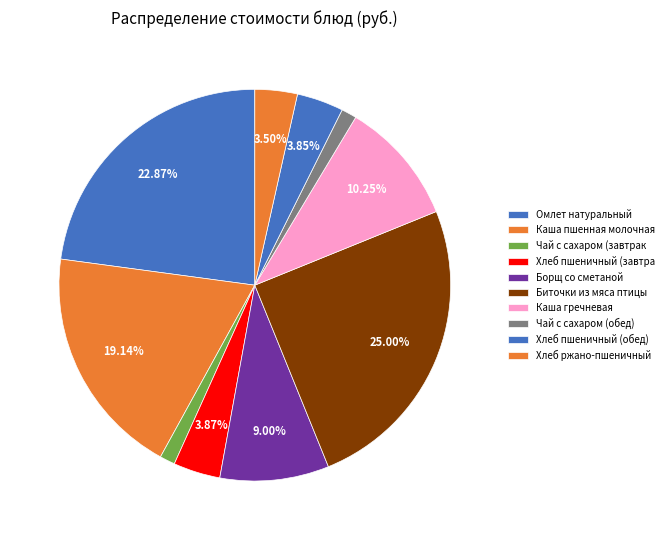

To the nearest percent, what is the combined percentage of Омлет натуральный and Хлеб ржано-пшеничный?

26%